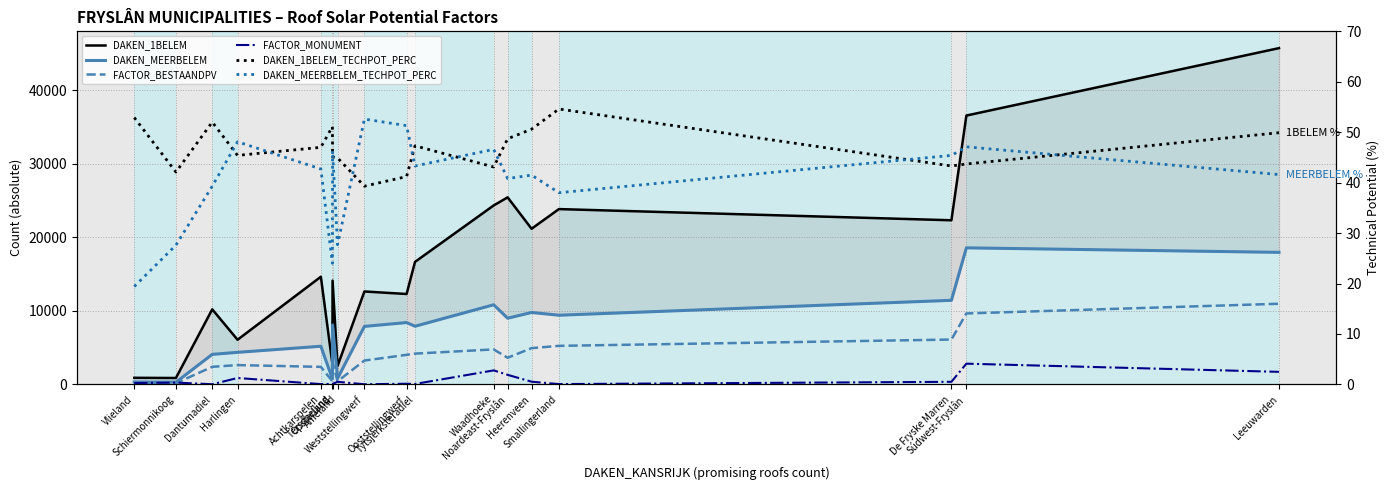

Which series has the largest total across all categories?

DAKEN_1BELEM